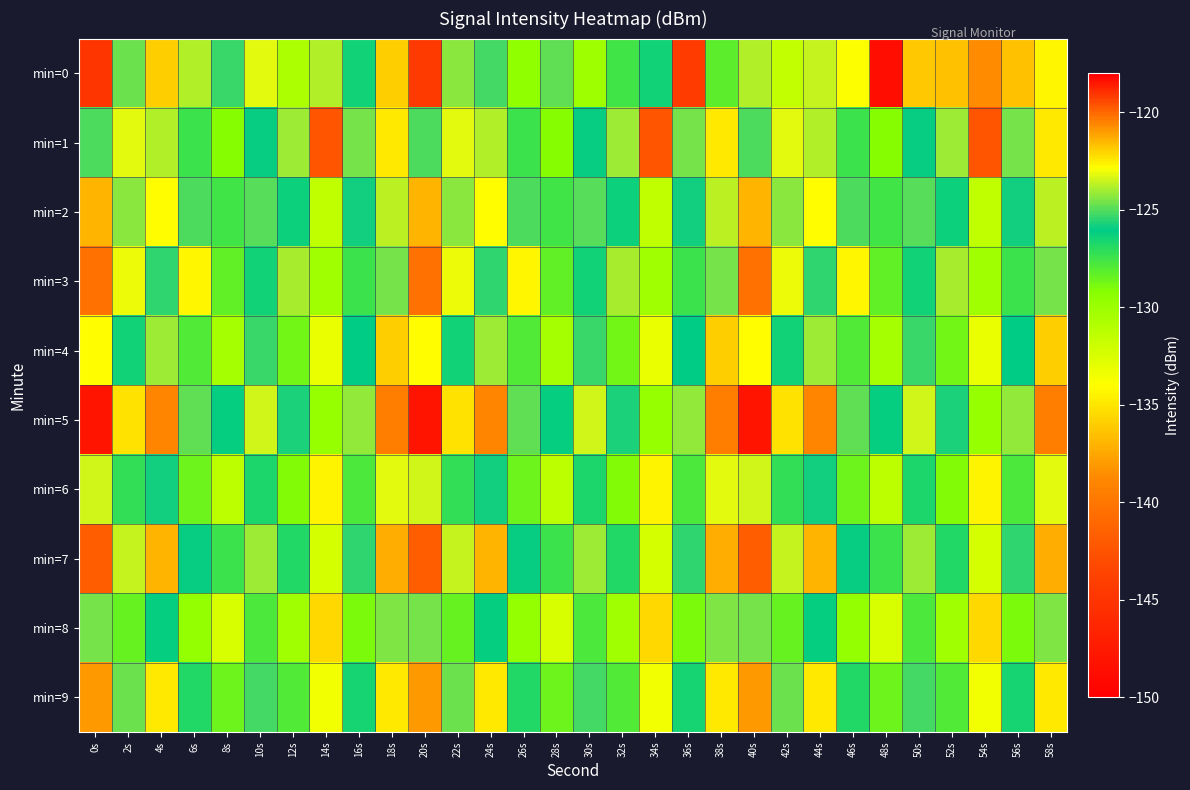

What is the total value across all series at 26s?

-1268.5